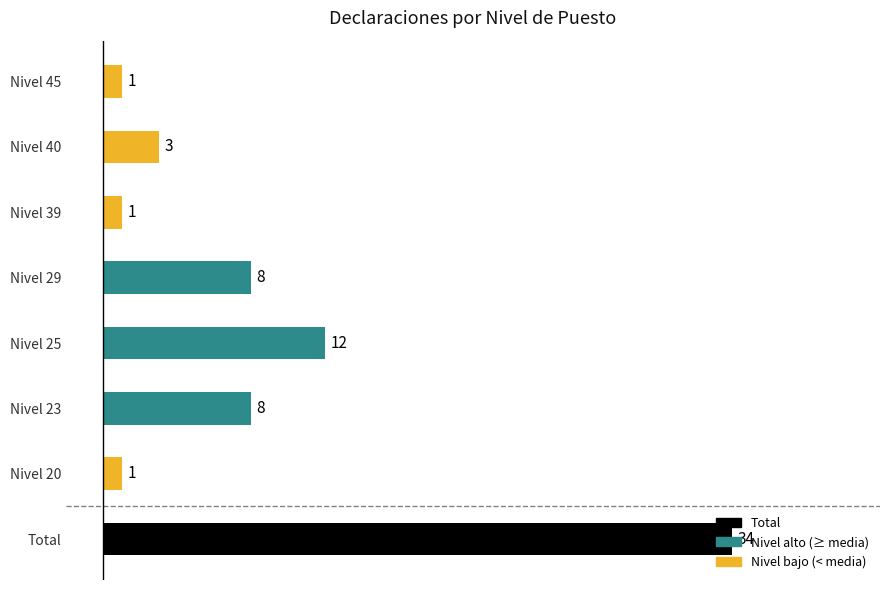

Is it true that the value at Nivel 29 is 11?

False